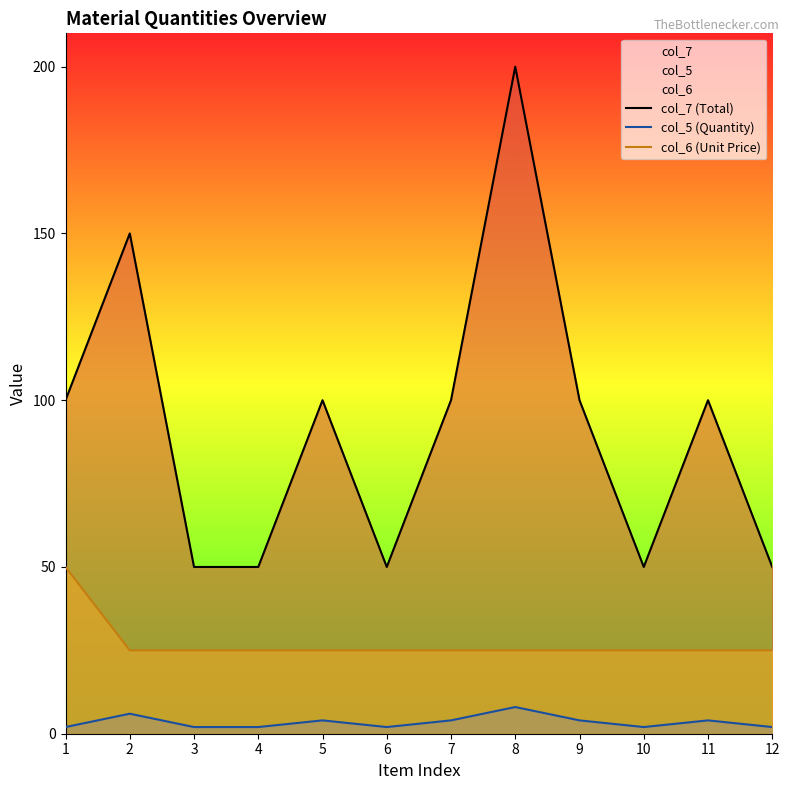

How many distinct data groups are displayed?

3